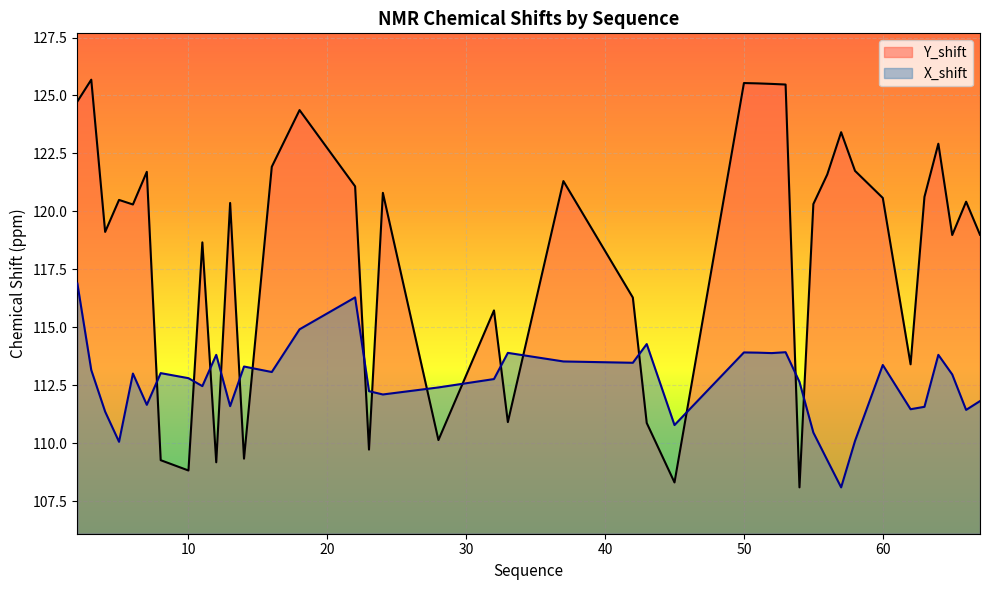

At which label does X_shift reach its minimum?

57